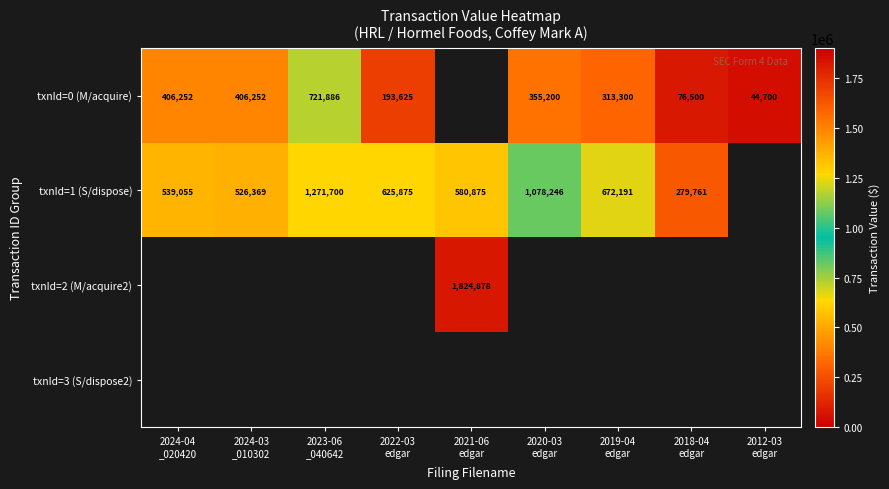

What is the difference between the txnId=1 (S/dispose) values at 2023-06 _040642 and 2024-03 _010302?

745331.0